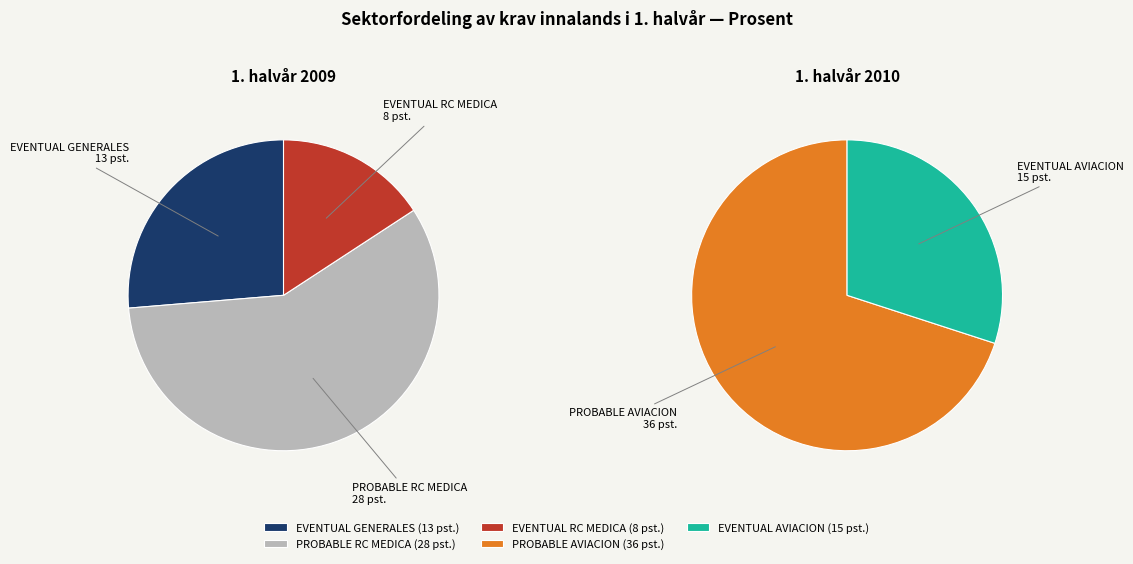

How many segments does this pie chart have?

5